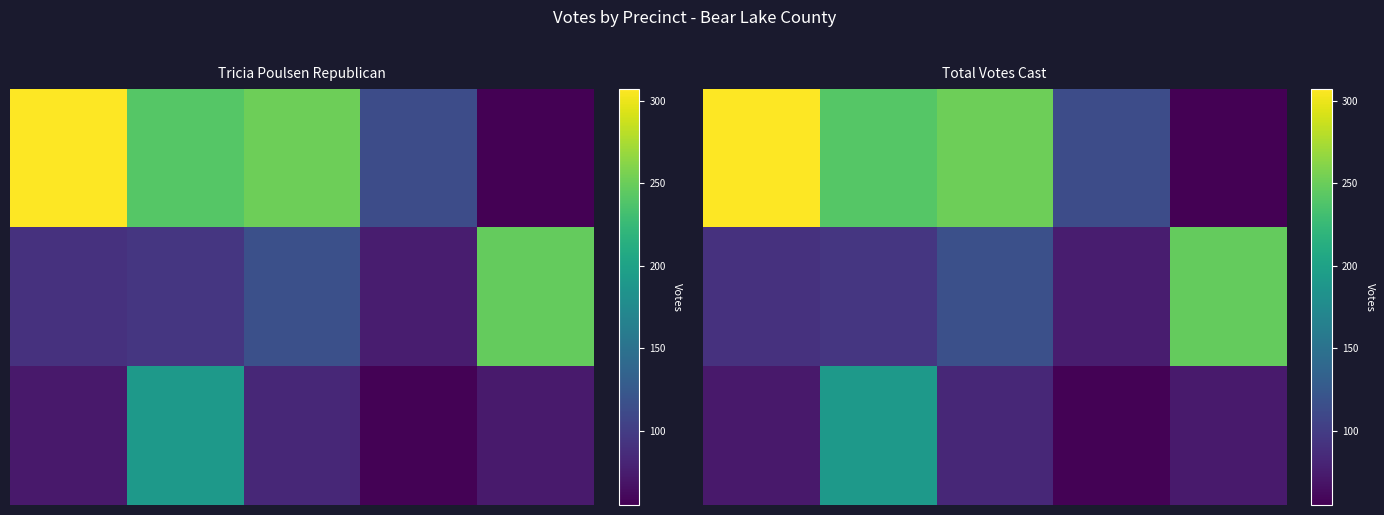

What is the minimum value shown in the chart?

55